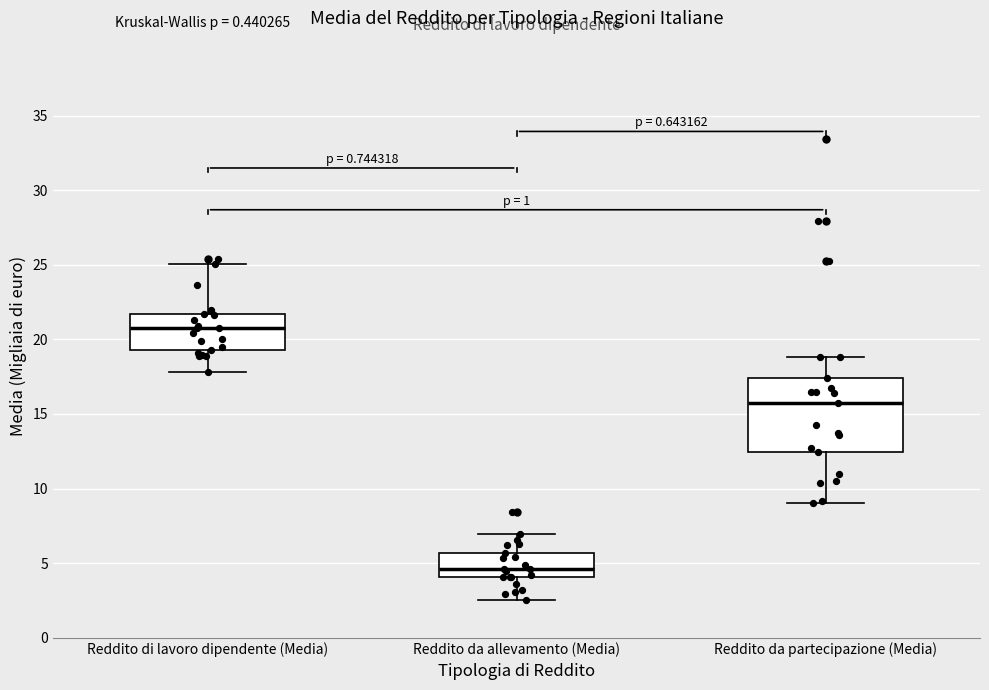

Reading left to right, transcribe this box plot: for each box, give where its median line is, the range the box spans, and where its two whiskers end, as read against the y-axis. The values are not printed on the chart, so give them approximately, as read against the axis.

Reddito di lavoro dipendente (Media): median 21.0, box 19.5 to 21.5, whiskers 18.0 to 25.0
Reddito da allevamento (Media): median 4.5, box 4.0 to 5.5, whiskers 2.5 to 7.0
Reddito da partecipazione (Media): median 15.5, box 12.5 to 17.5, whiskers 9.0 to 19.0